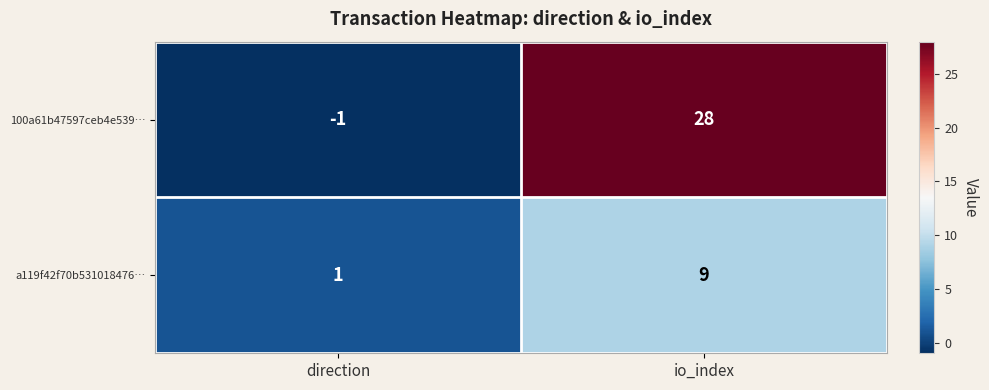

What is the smallest value displayed?

-1